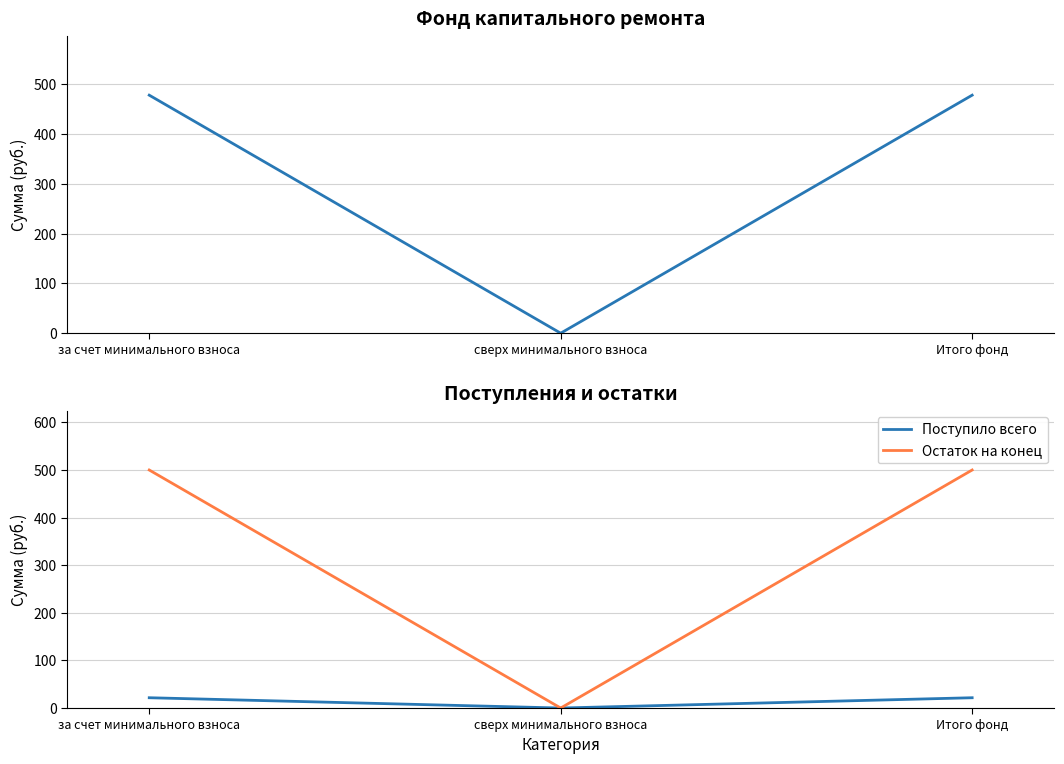

Does the chart display data point markers on the line(s)?

No